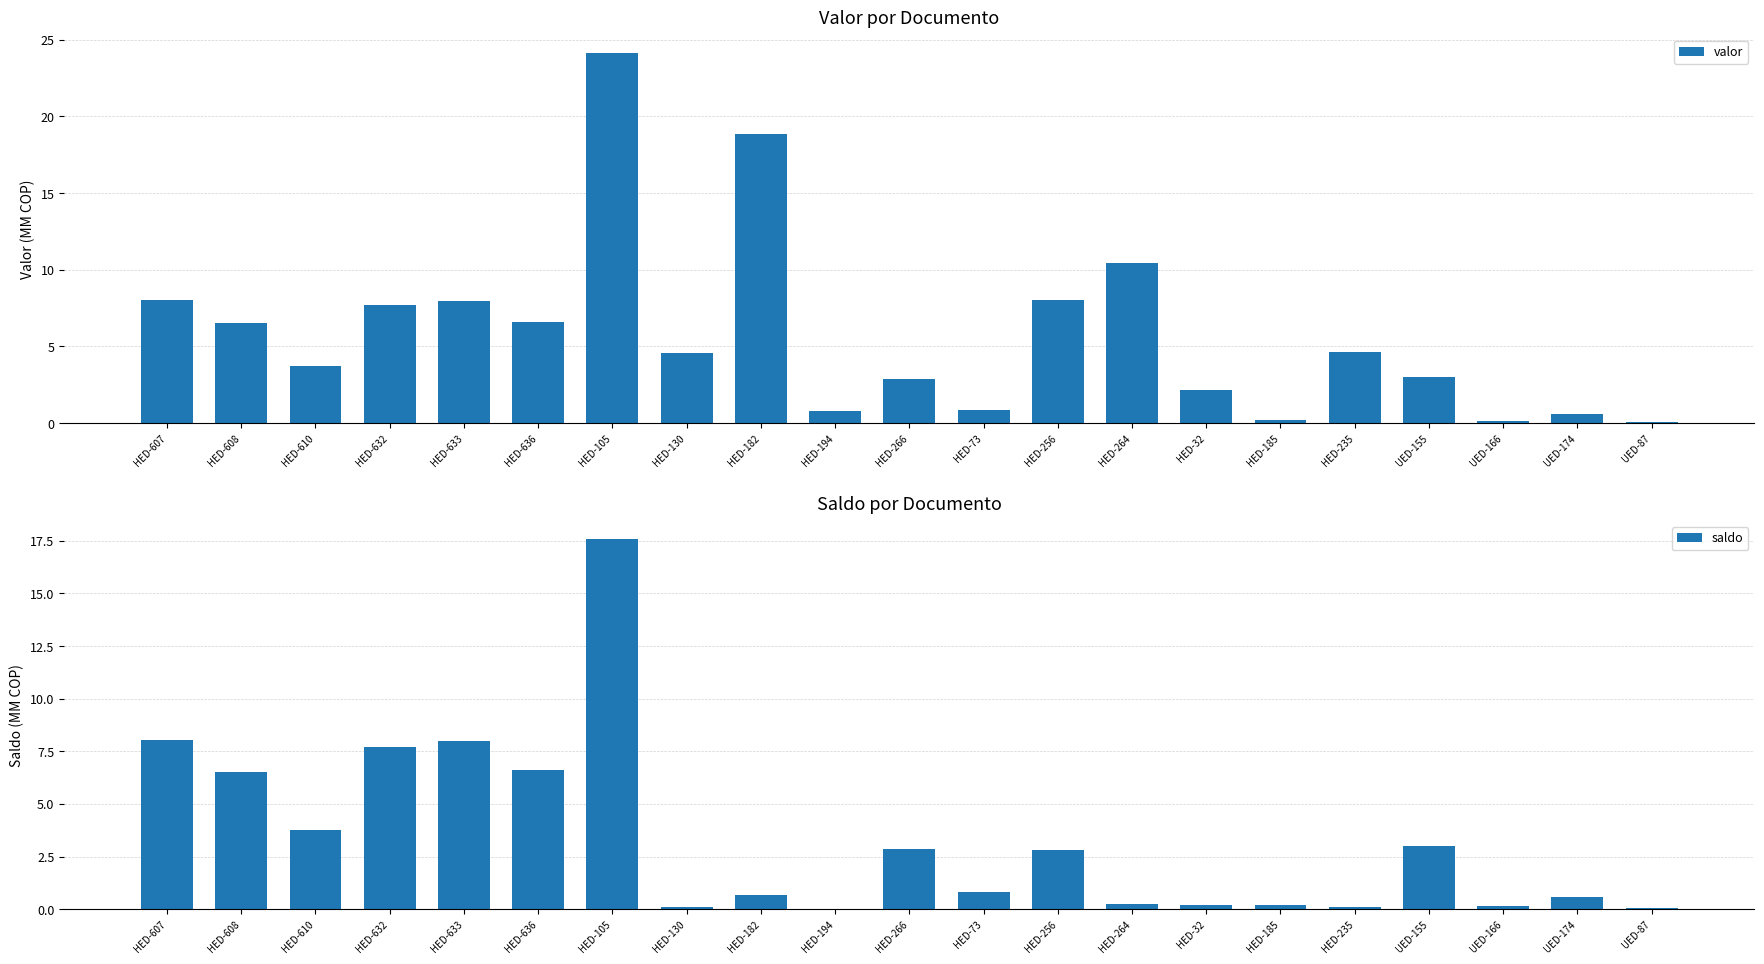

Which series has the largest total across all categories?

valor